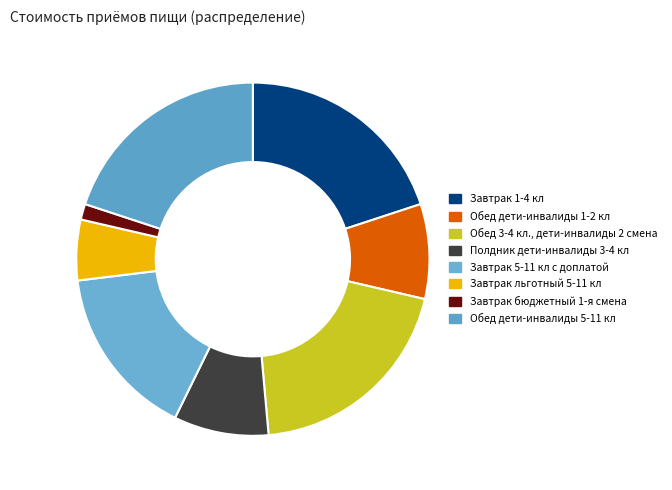

How many segments does this pie chart have?

8